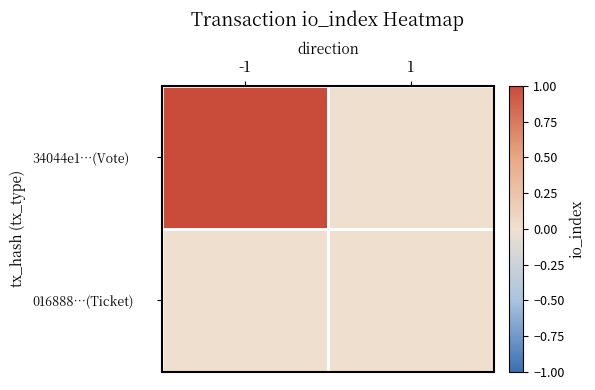

Which series has the largest total across all categories?

34044e1…(Vote)